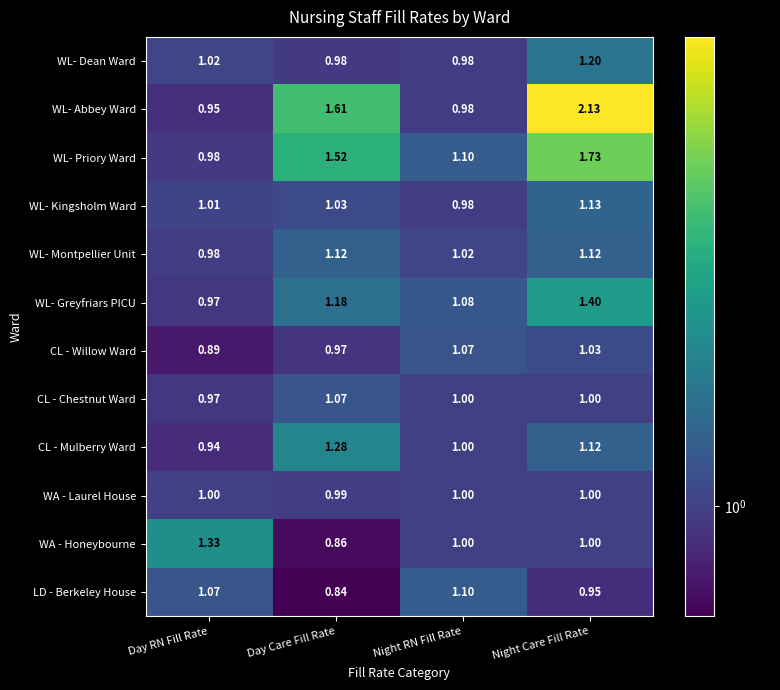

At which label is WL- Montpellier Unit closest to 1?

Day RN Fill Rate